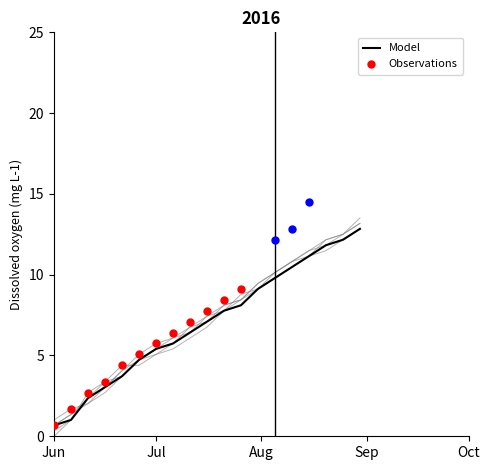

What value does the Model series have at Jul?

5.4